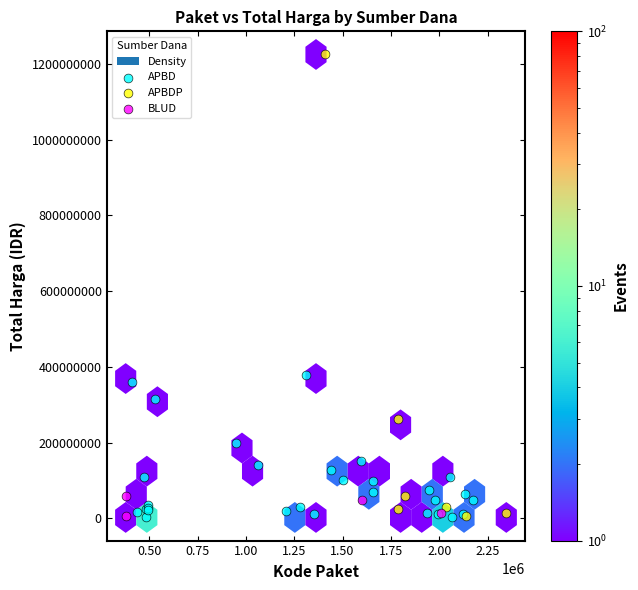

Which series has the largest Y range (max minus min)?

APBDP